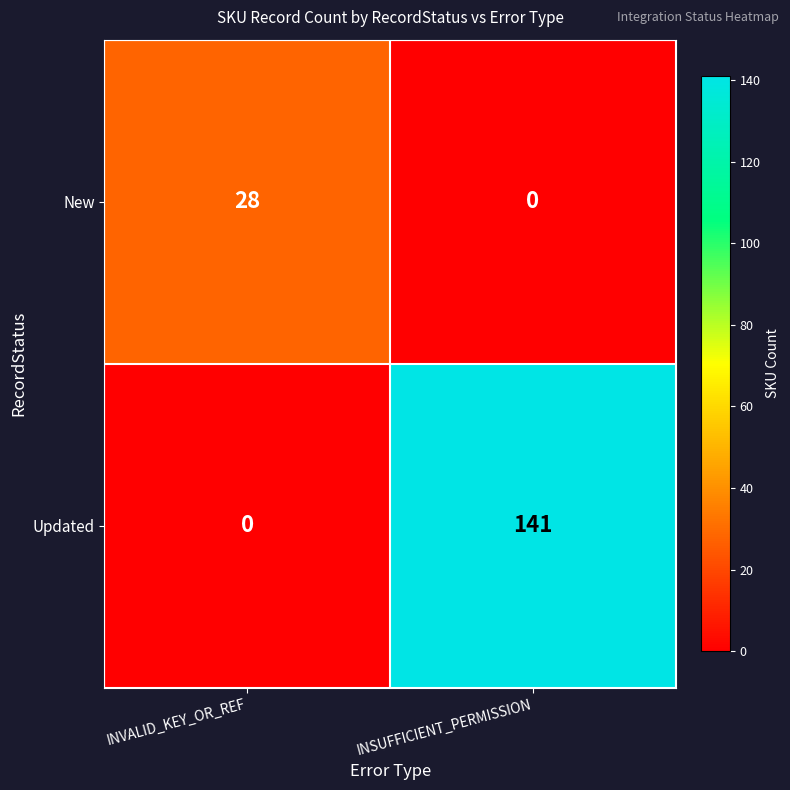

Reading left to right, extract all data points from this chart.

New: INVALID_KEY_OR_REF=28	INSUFFICIENT_PERMISSION=0
Updated: INVALID_KEY_OR_REF=0	INSUFFICIENT_PERMISSION=141